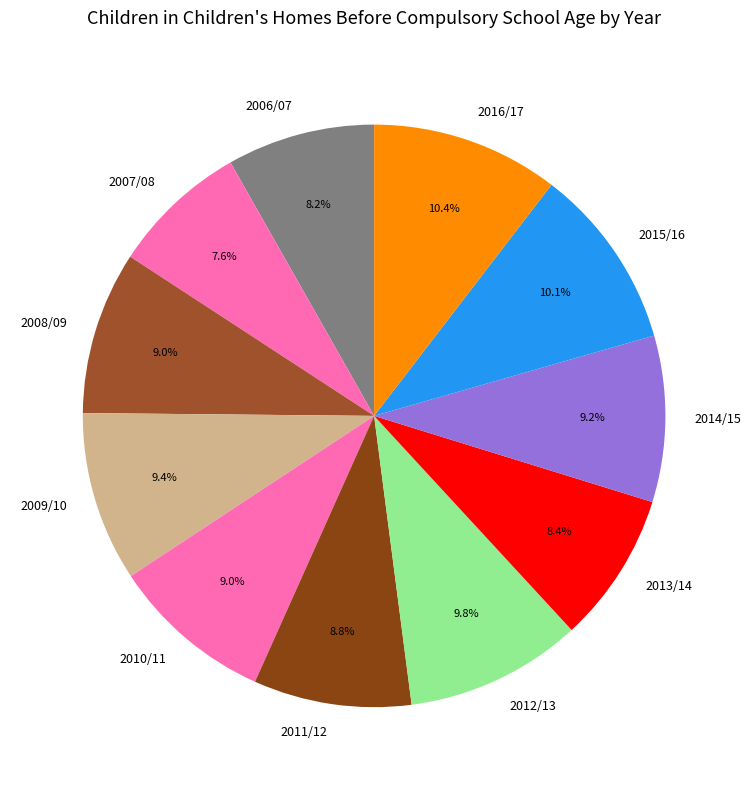

To the nearest percent, what is the difference between the largest and smallest slice percentages?

3%